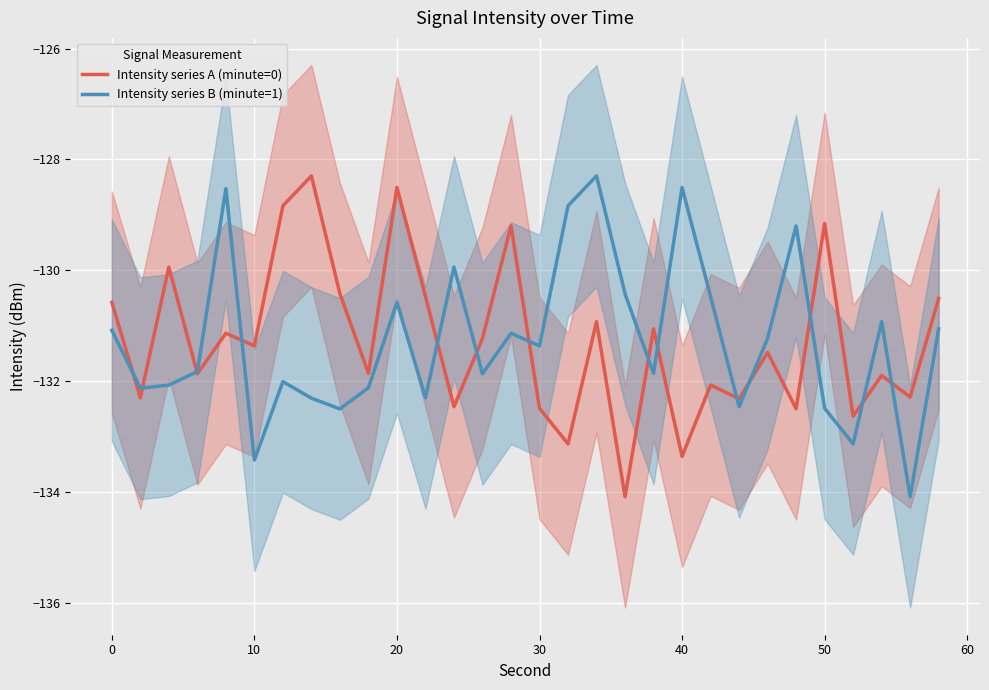

True or false: Intensity series A (minute=0) has more than 2 interior local peaks.

True